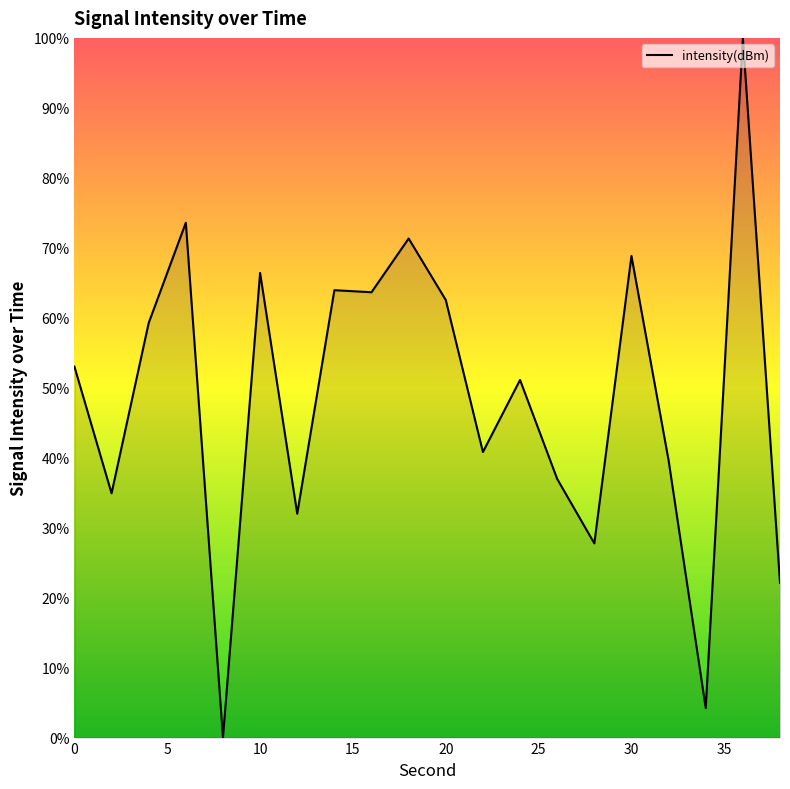

What is the greatest value displayed?

100.0